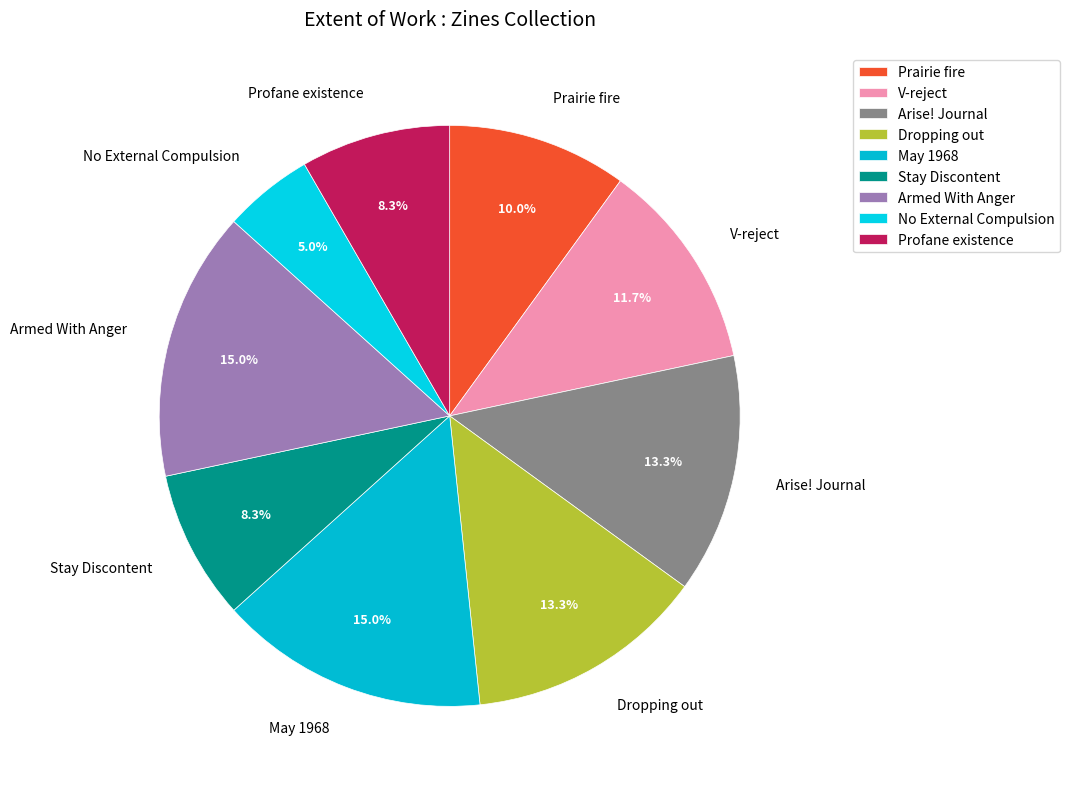

How many slices are in this pie chart?

9